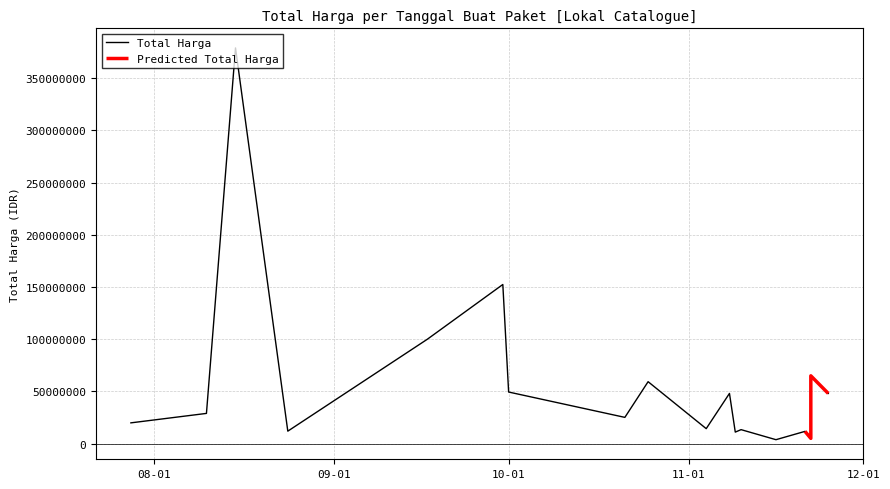

What is the smallest value displayed?

3825000